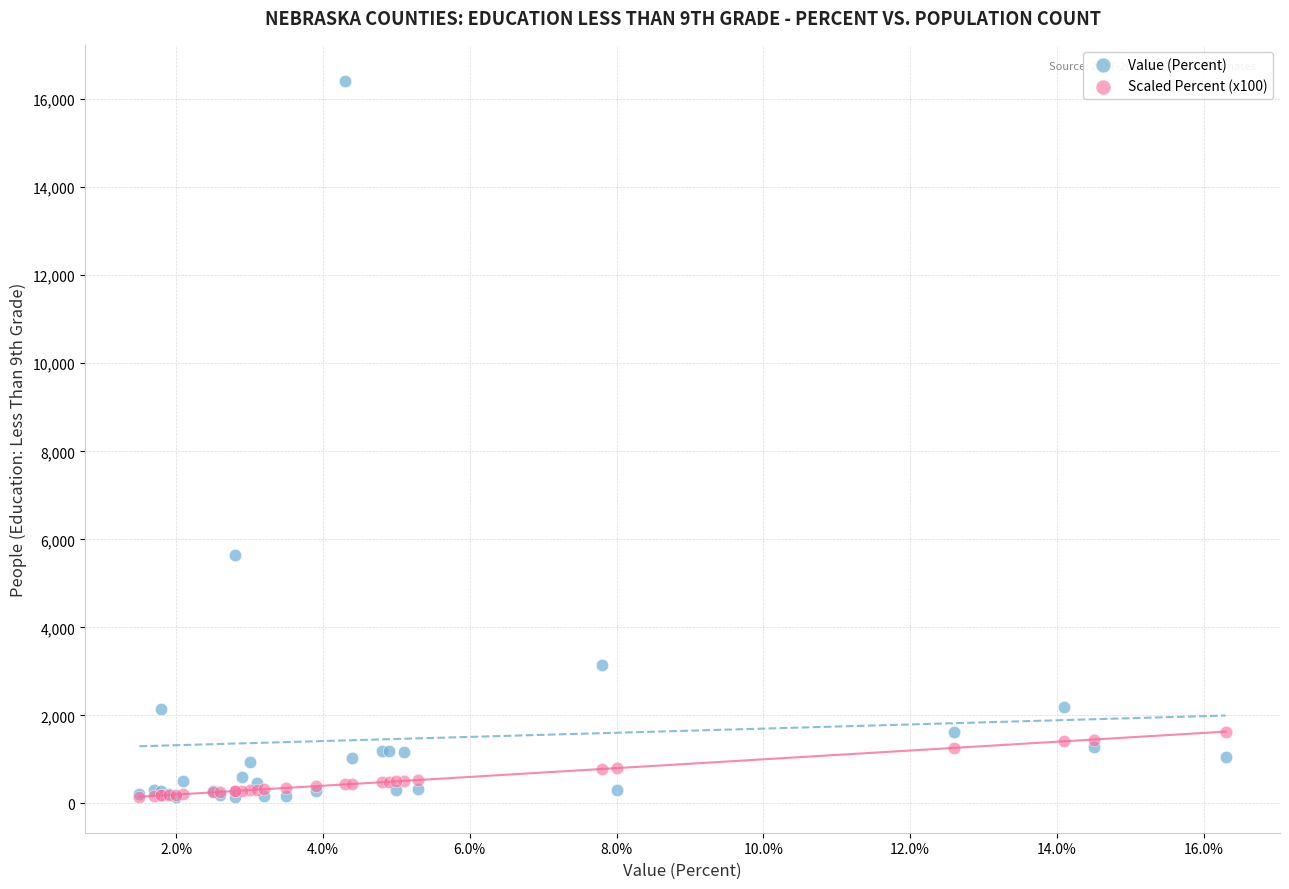

Across all series, what Y value is closest to 8284?

5633.0